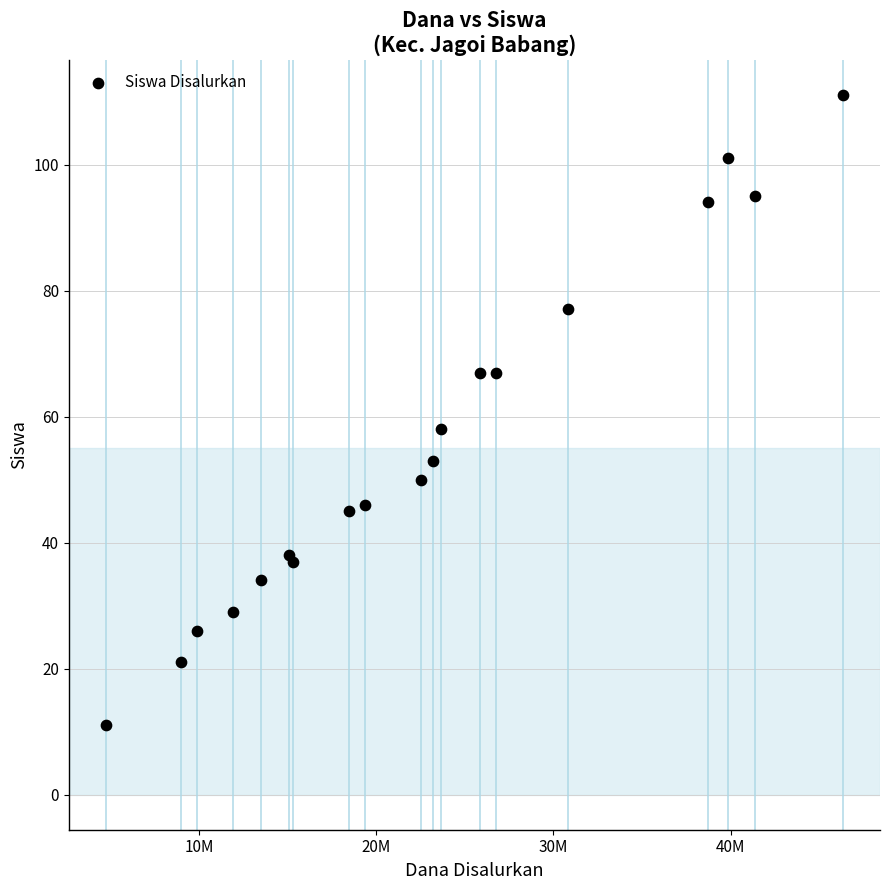

What Y value in the scatter plot is closest to 61?

58